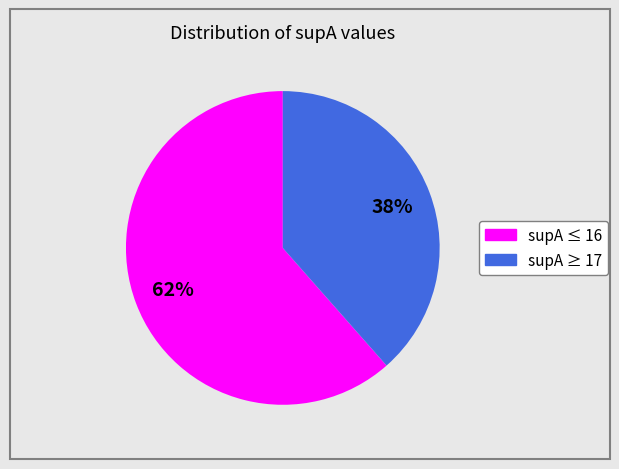

To the nearest percent, what is the average slice percentage?

50%